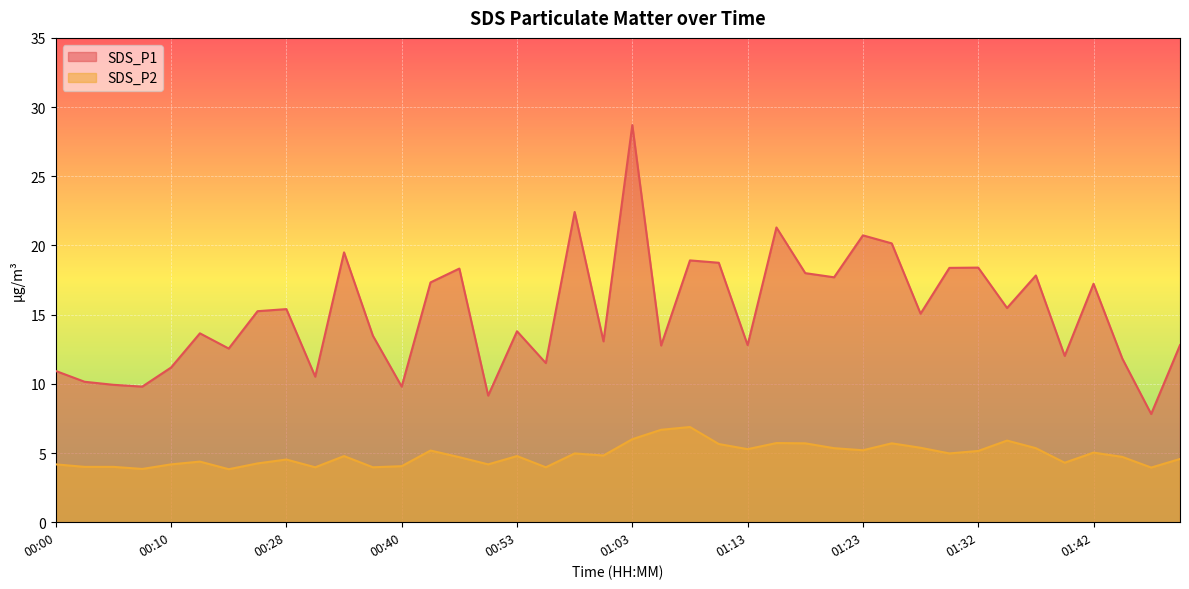

What is the label of the 27th point from the left?

01:18